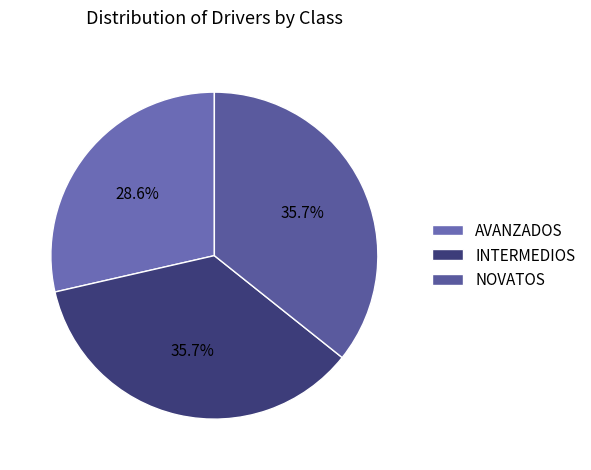

Is it true that NOVATOS is 29% of the pie?

False